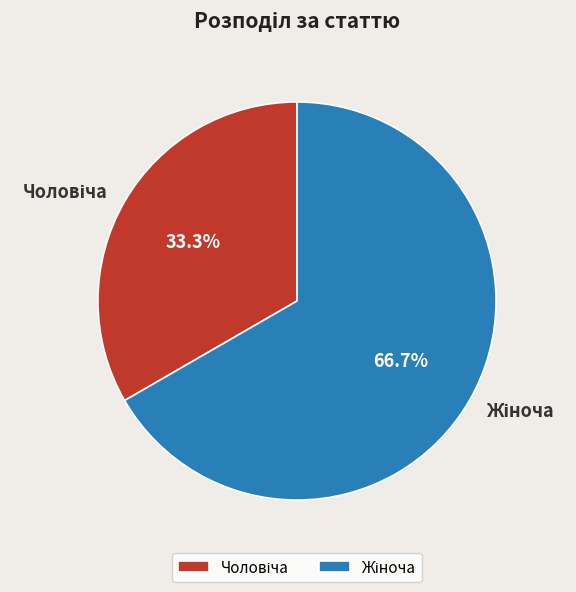

Does any single category account for the majority?

Yes